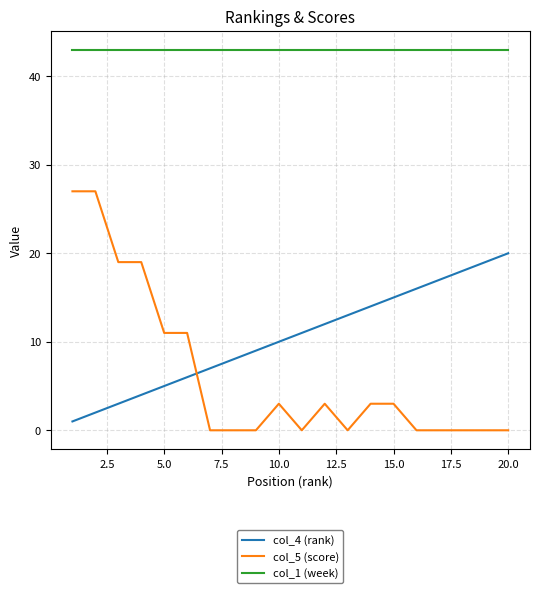

Is this an area chart (filled region under the line)?

No